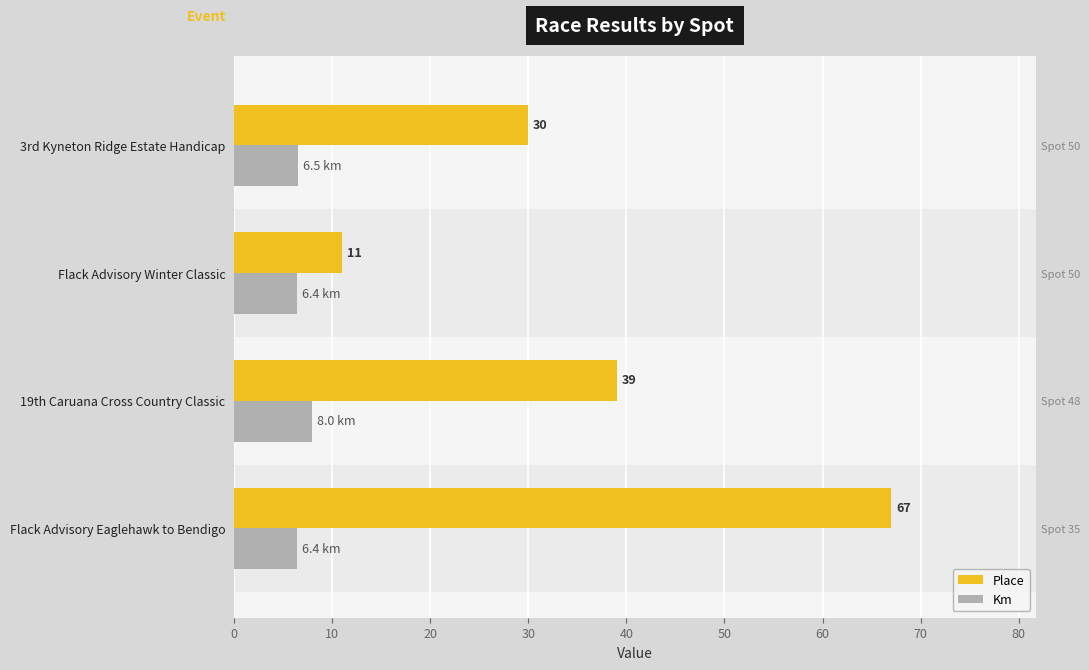

What is the value of the Km bar at the 1st from the left?

6.4